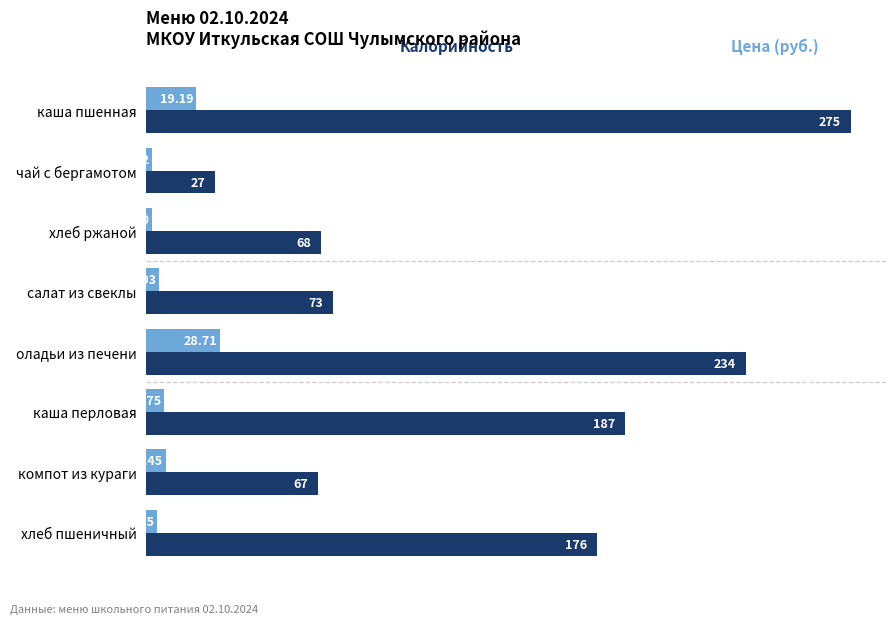

Which category has the lowest value across all series?

хлеб ржаной